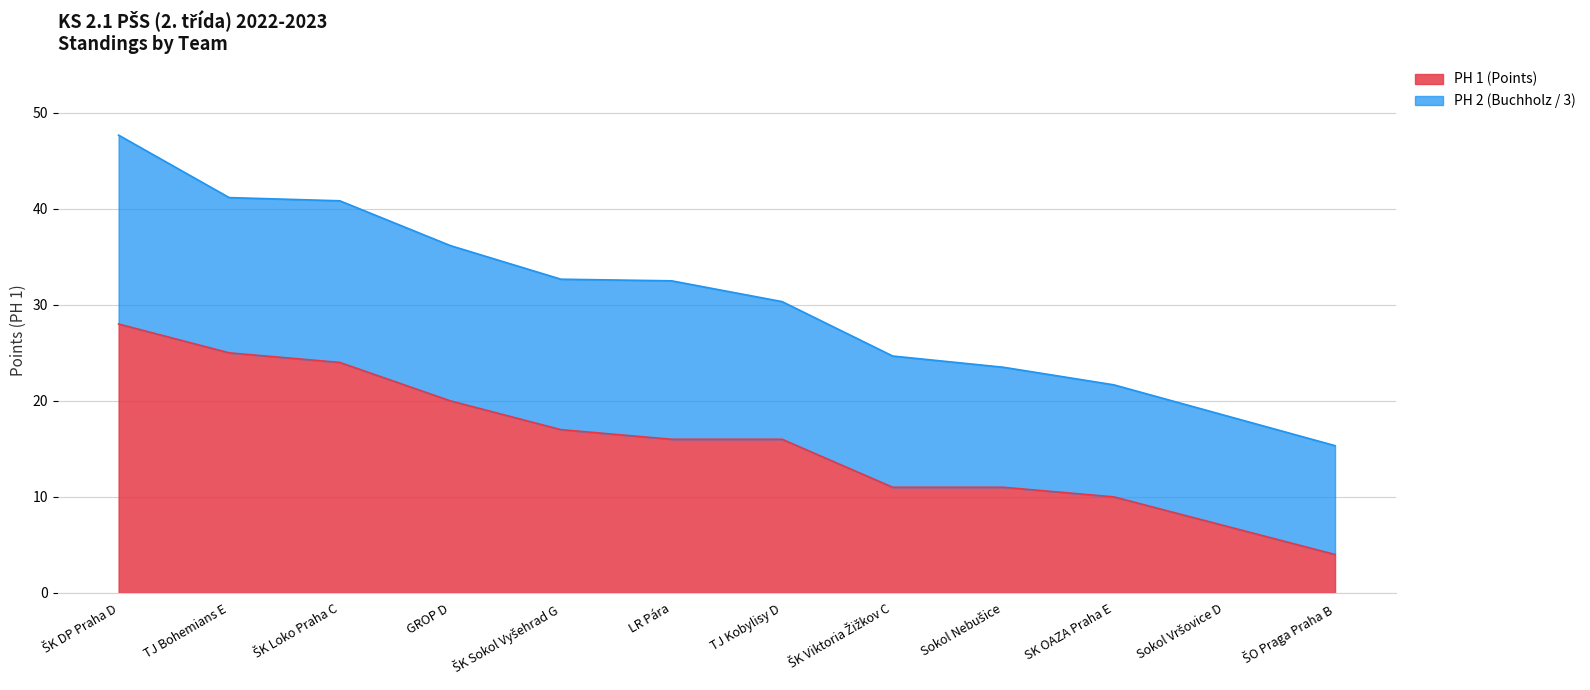

How many values exceed 16?

5